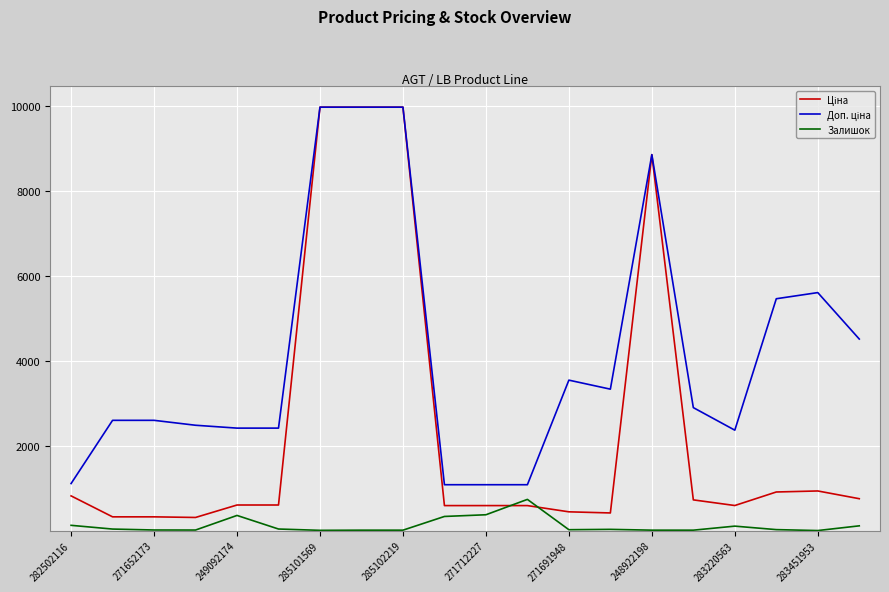

How many series are shown in this chart?

3